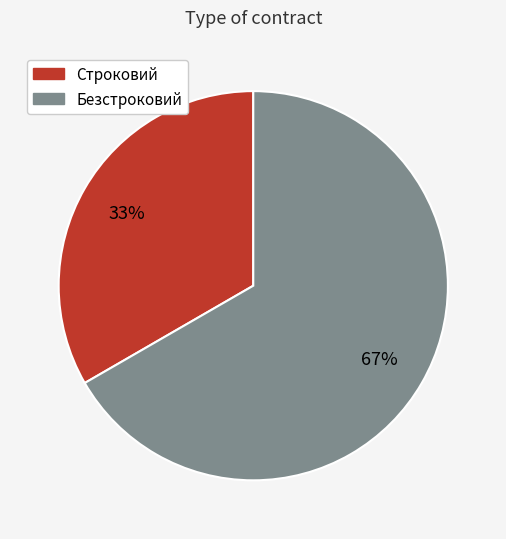

To the nearest percent, what portion does Безстроковий represent?

67%